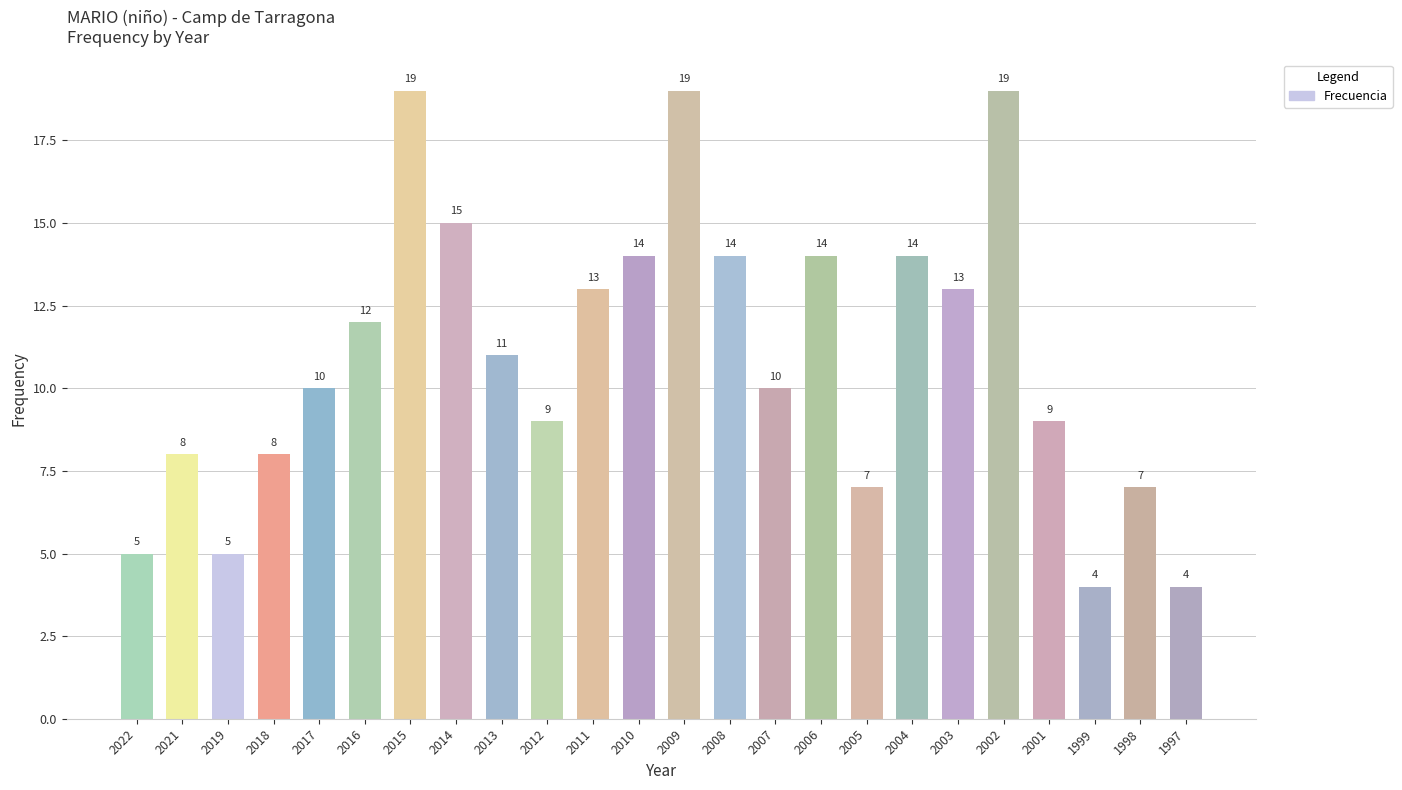

What is the smallest value displayed?

4